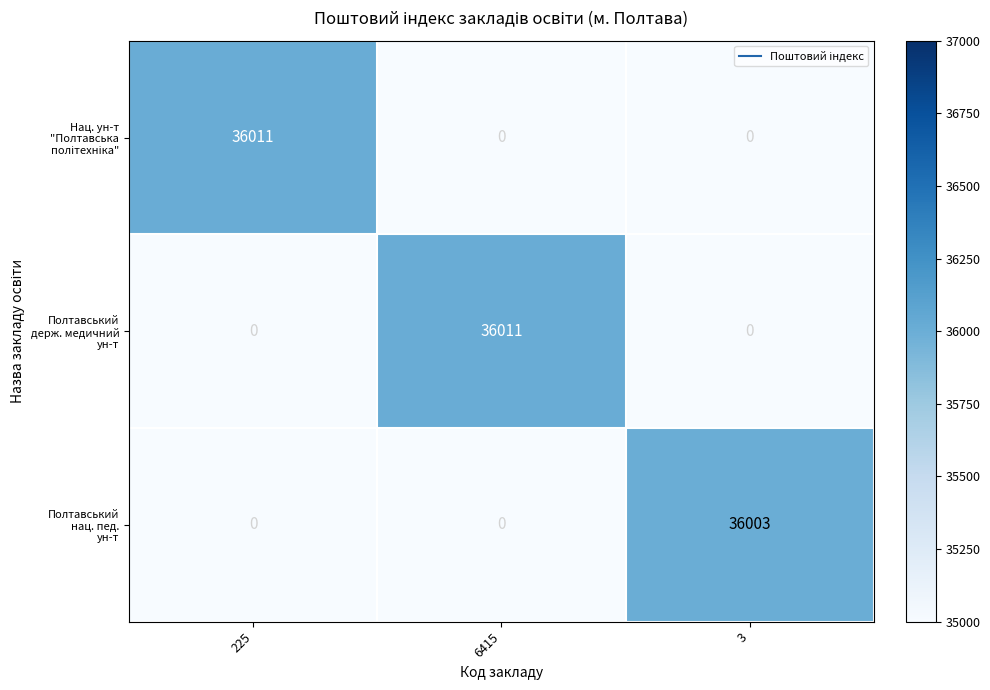

What is the spread (max minus min) of values at 3?

36003